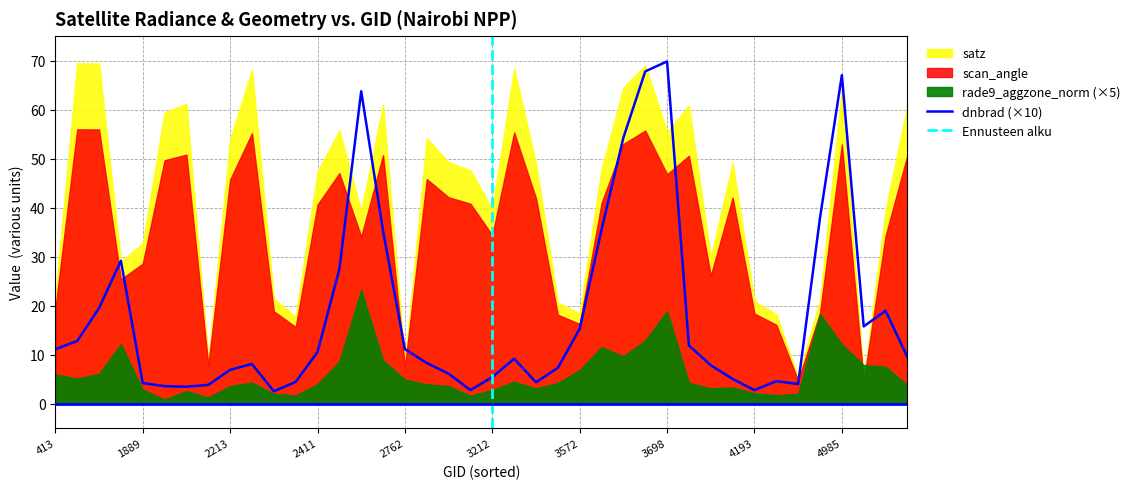

Where is the first local minimum for satz?

1511